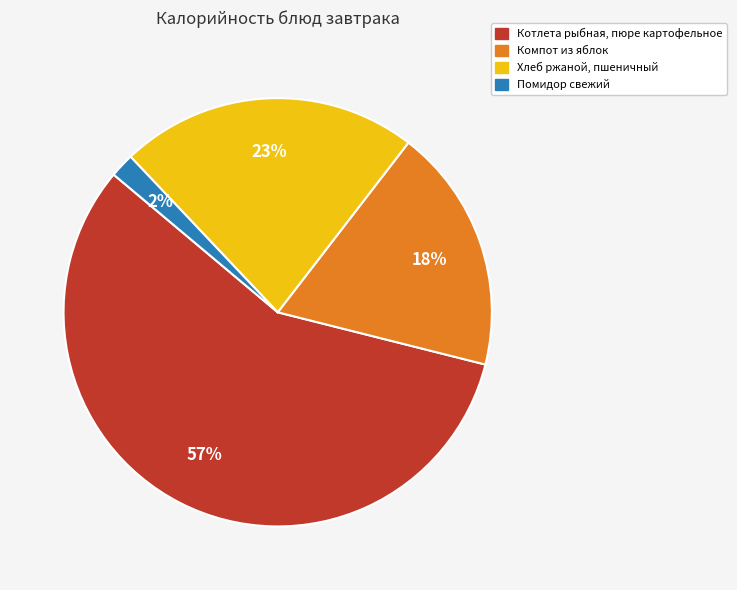

To the nearest percent, what is the average slice percentage?

25%